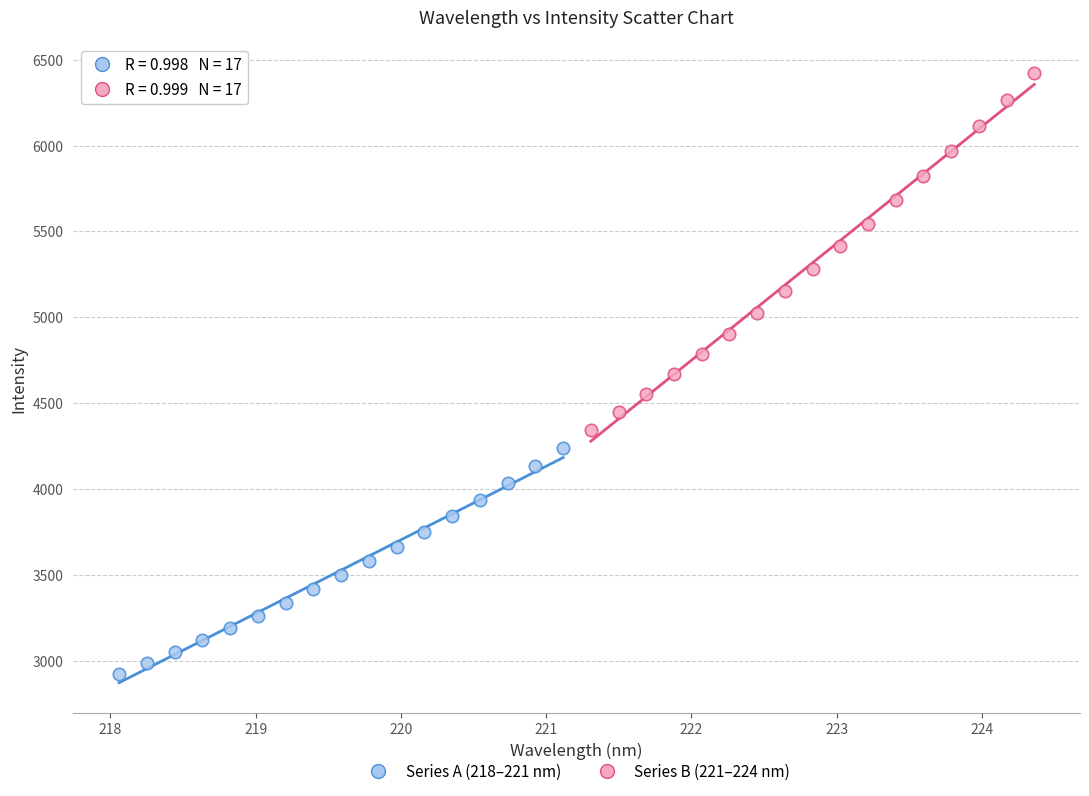

Which series reaches the minimum Y coordinate?

Series A (218–221 nm)